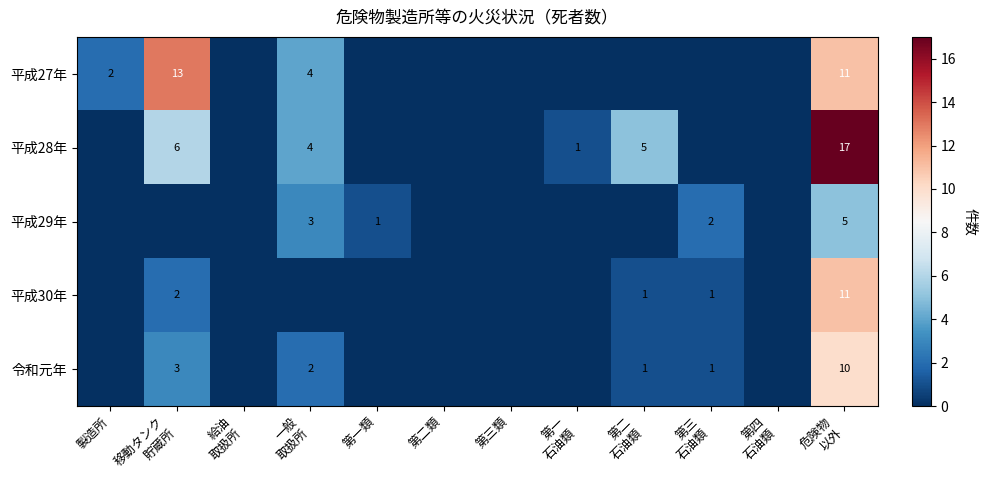

The 平成27年 series shows 3 at 製造所. True or false?

False